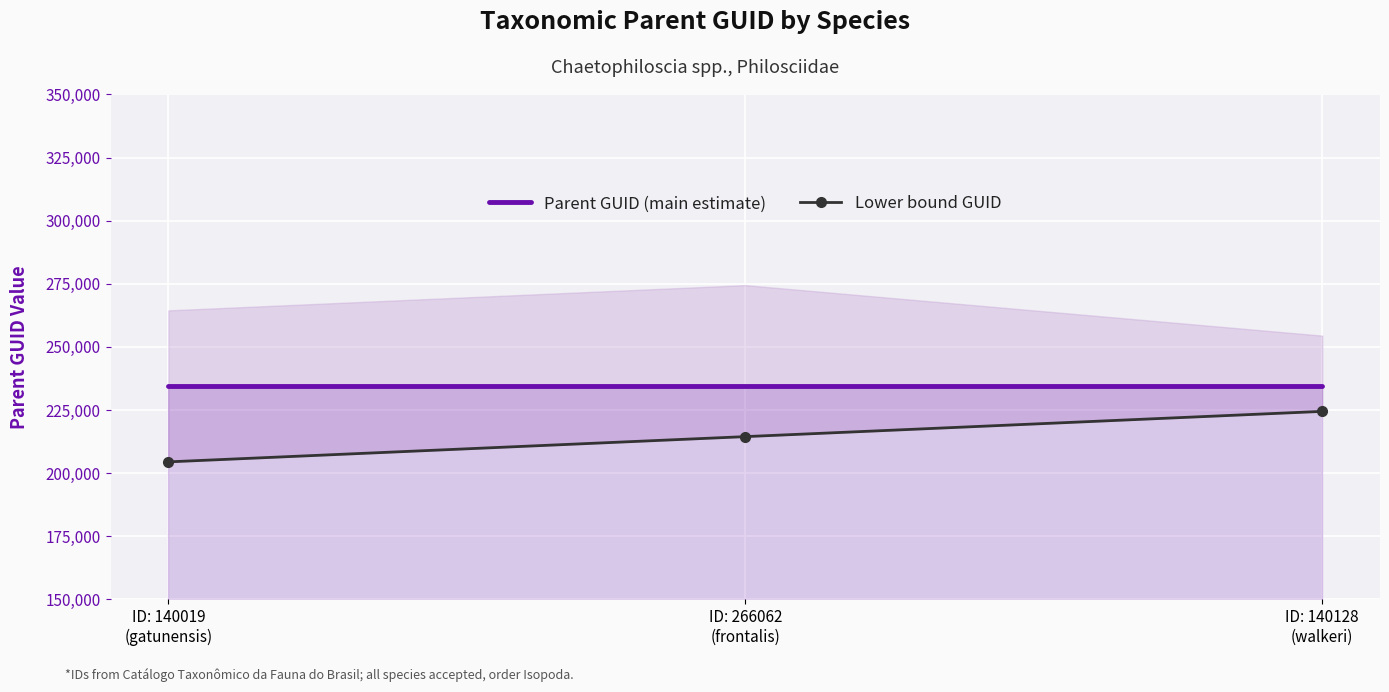

List the labels in order of Lower bound GUID value, smallest first.

ID: 140019
(gatunensis), ID: 266062
(frontalis), ID: 140128
(walkeri)